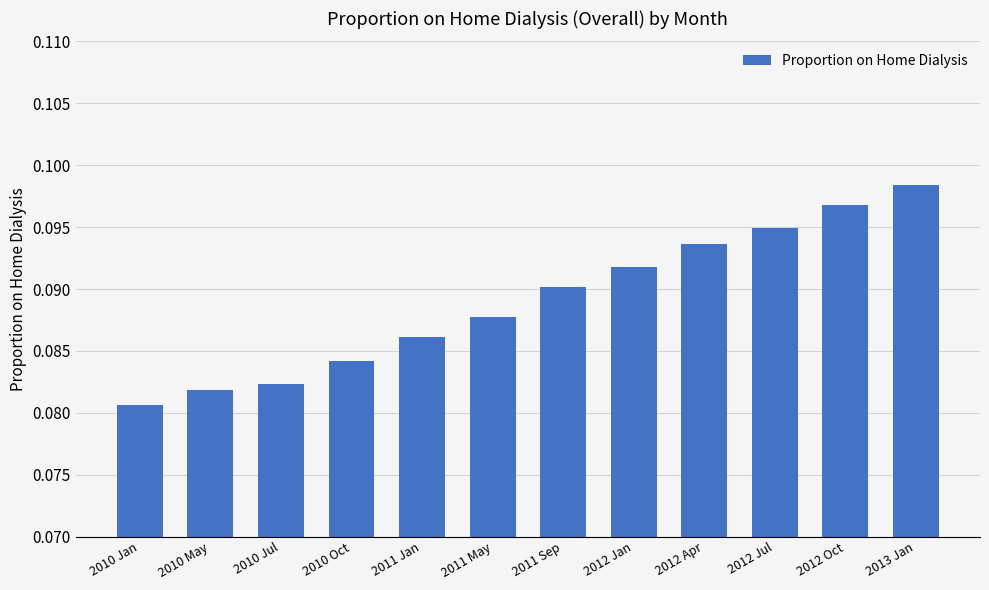

What is the sum of all values?

1.1